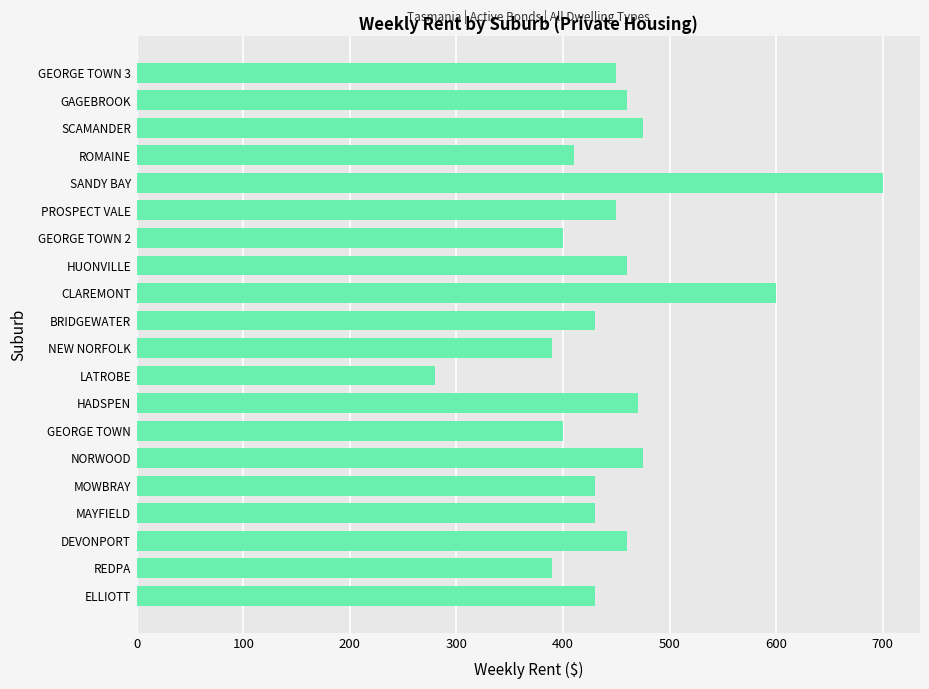

What is the sum of all values?

8990